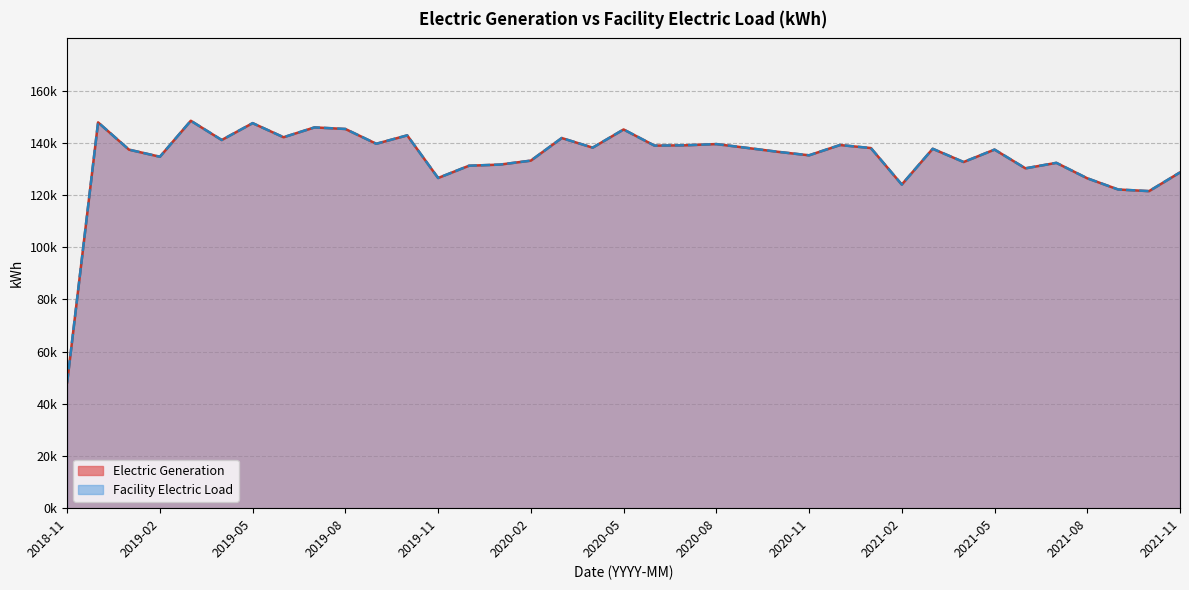

List the labels in order of Electric Generation value, largest first.

2019-03, 2018-12, 2019-05, 2019-07, 2019-08, 2020-05, 2019-10, 2019-06, 2020-03, 2019-04, 2019-09, 2020-08, 2020-12, 2020-07, 2020-06, 2020-04, 2020-09, 2021-01, 2021-03, 2021-05, 2019-01, 2020-10, 2020-11, 2019-02, 2020-02, 2021-04, 2021-07, 2020-01, 2019-12, 2021-06, 2021-11, 2019-11, 2021-08, 2021-02, 2021-09, 2021-10, 2018-11